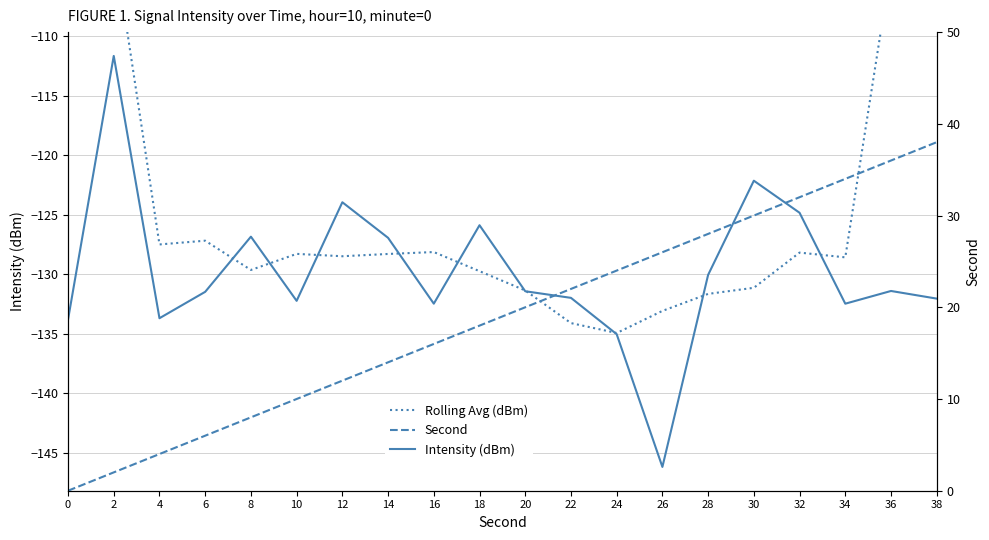

What is the sum of all Second values?

380.0